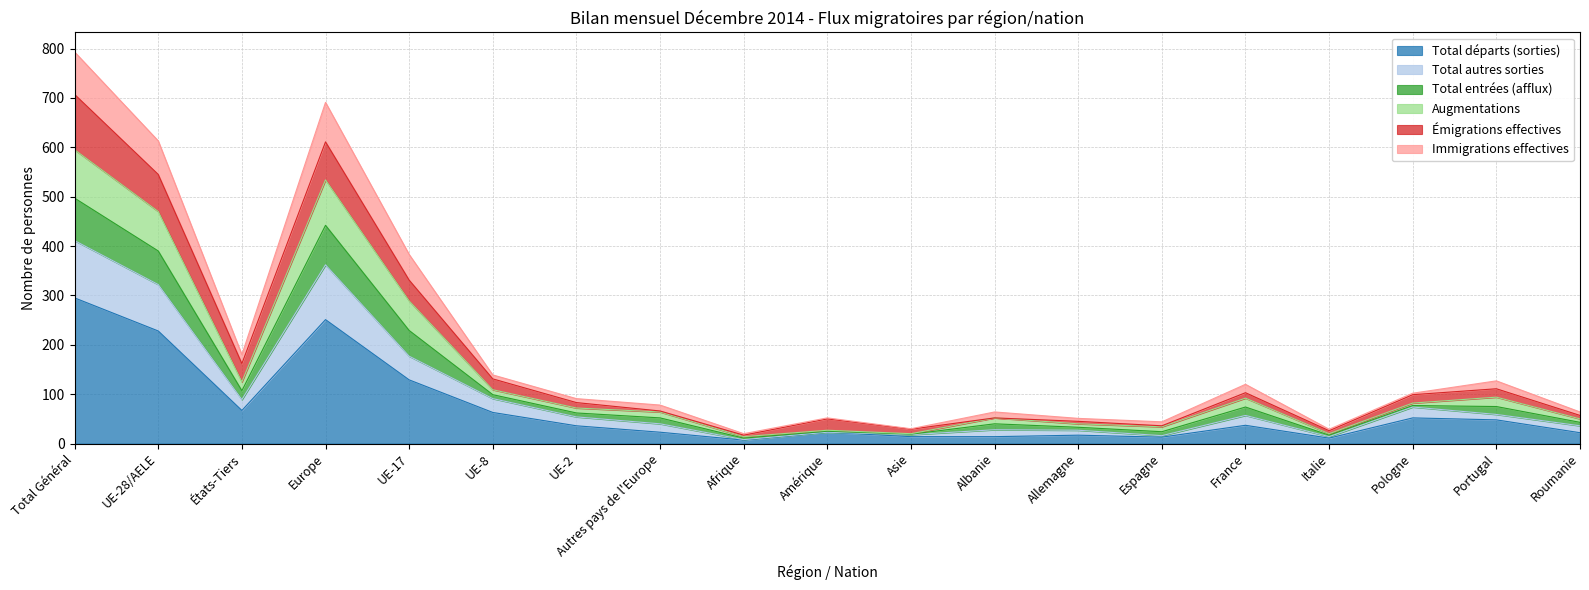

What is the difference between the maximum and second lowest values in the Total départs (sorties) series?

284